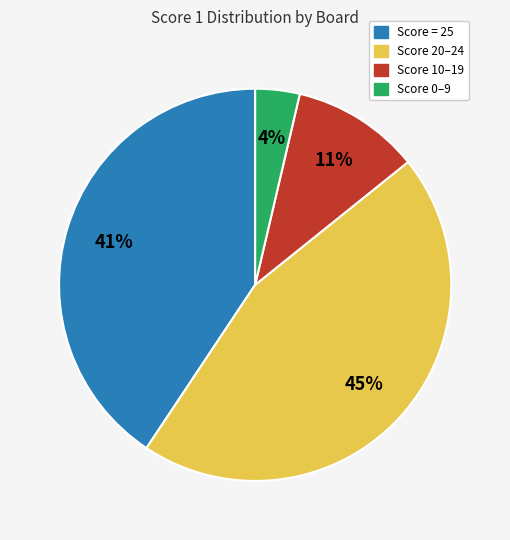

Is there a majority slice in this chart?

No